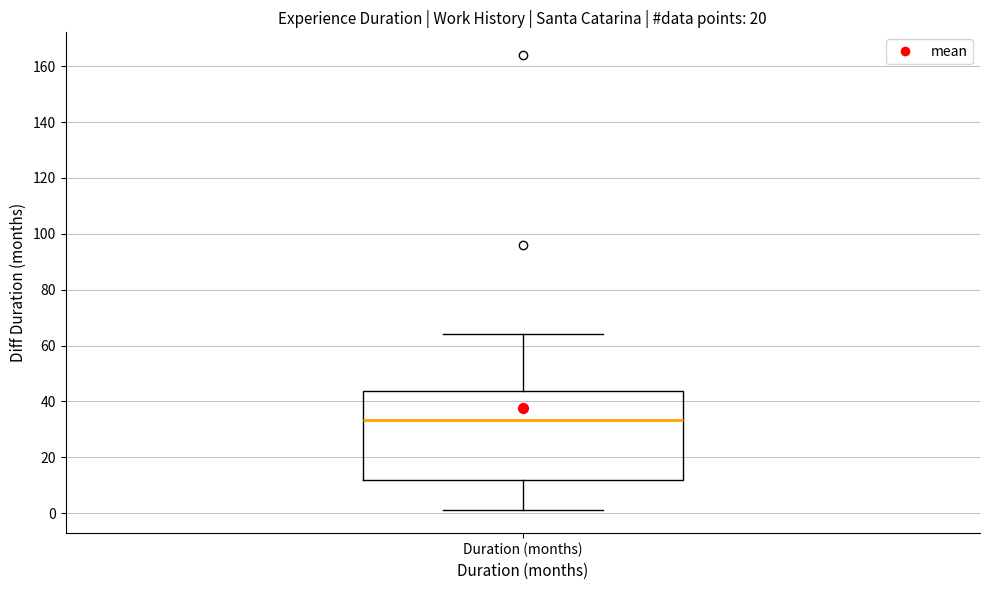

Read this box plot against the y-axis: the position of the median line, the range covered by the box, and the ends of both whiskers. The values are not printed on the chart, so give them approximately, as read against the axis.

median 34, box 12 to 44, whiskers 2 to 64